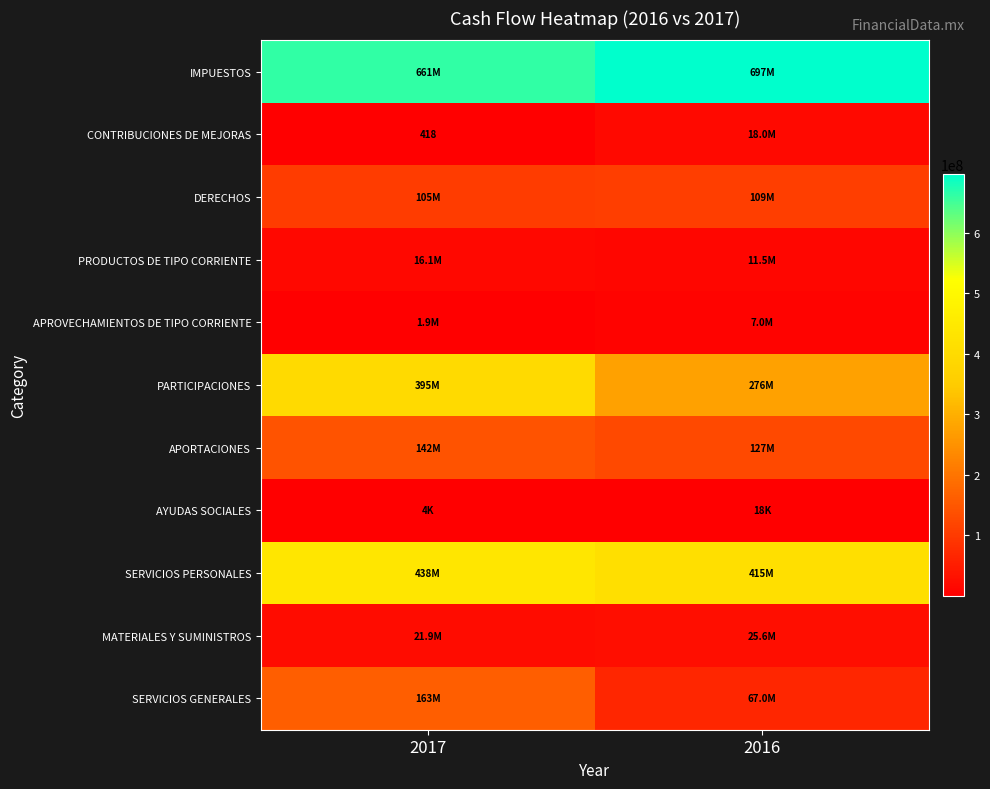

At how many categories does at least one series exceed 4139534?

2